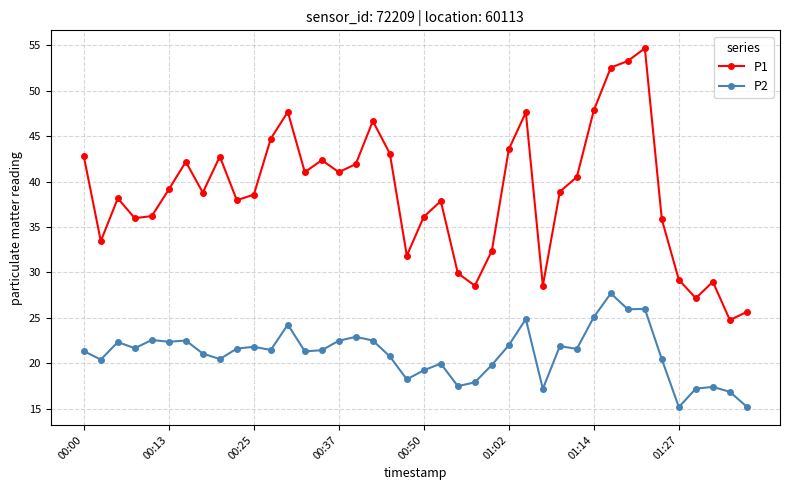

What is the average value of the P1 series?

38.7